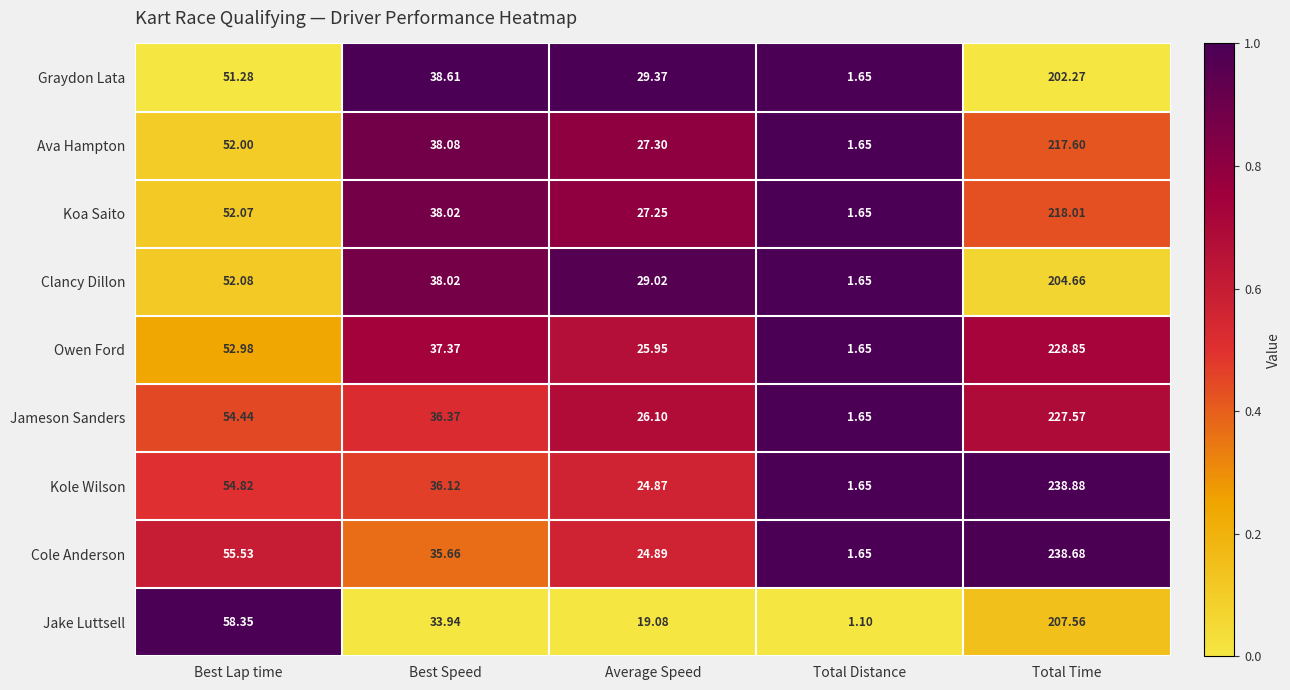

Which category has the lowest value across all series?

Total Distance